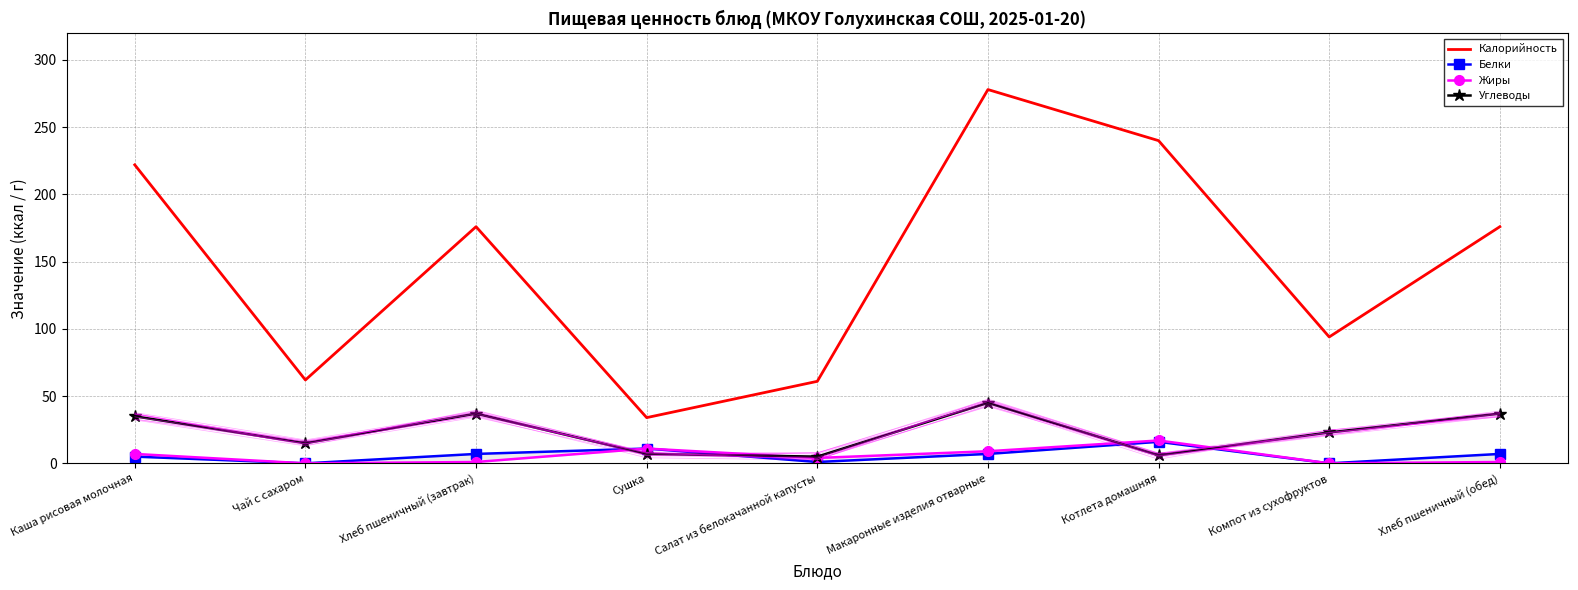

Which series has the largest total across all categories?

Калорийность